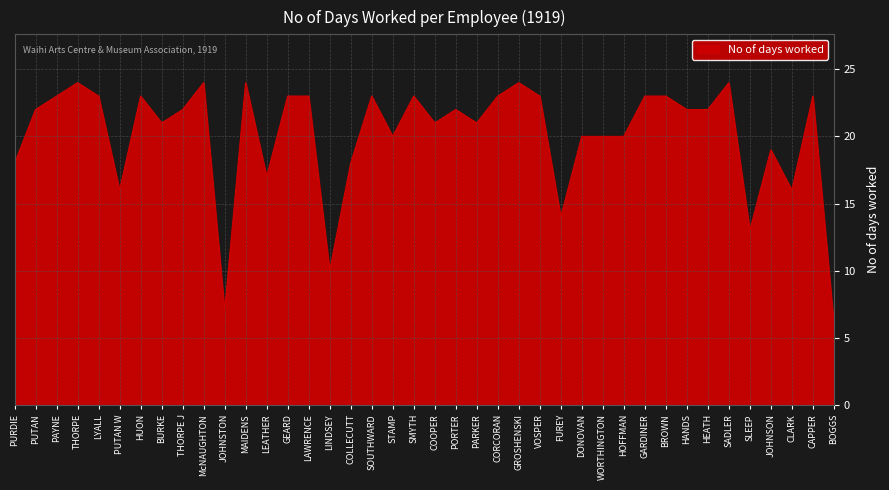

Does the chart display data point markers on the line(s)?

No